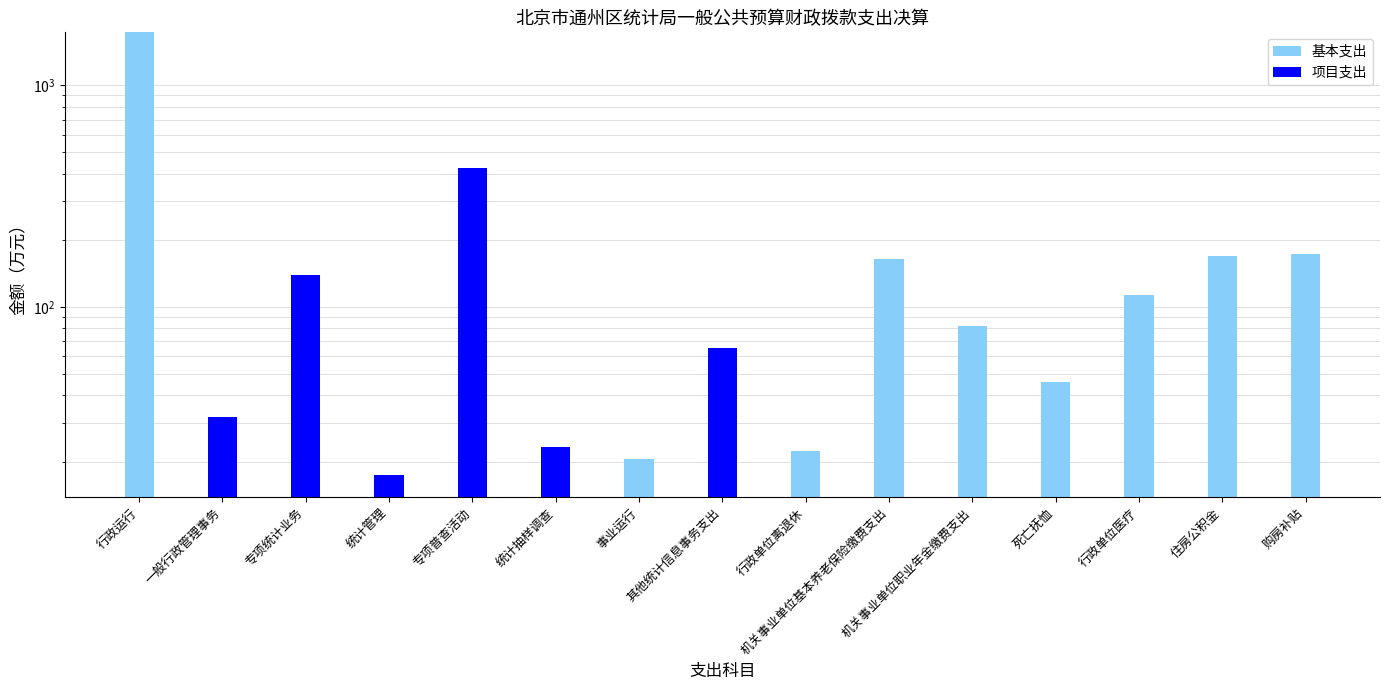

What is the difference between the maximum and minimum values in the 项目支出 series?

421.8